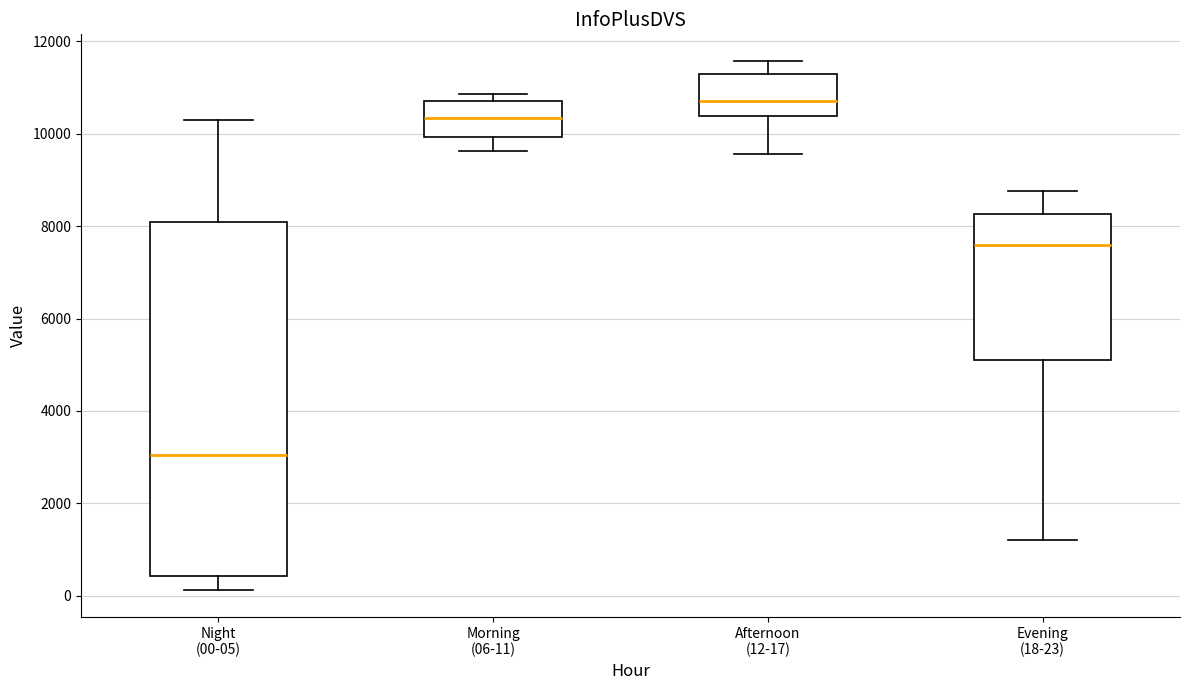

Reading left to right, read every box against the y-axis: the position of its median line, the range the box covers, and the ends of its whiskers. The values are not printed on the chart, so give them approximately, as read against the axis.

Night (00-05): median 3000, box 400 to 8000, whiskers 200 to 10200
Morning (06-11): median 10400, box 10000 to 10800, whiskers 9600 to 10800 (just above the box's upper edge)
Afternoon (12-17): median 10800, box 10400 to 11200, whiskers 9600 to 11600
Evening (18-23): median 7600, box 5000 to 8200, whiskers 1200 to 8800